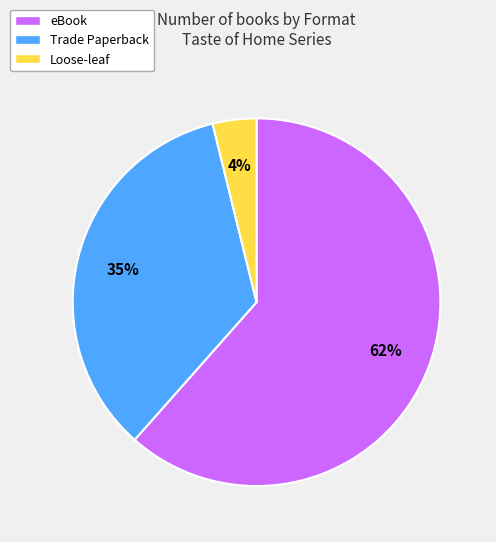

Which slice represents more than half of the pie?

eBook